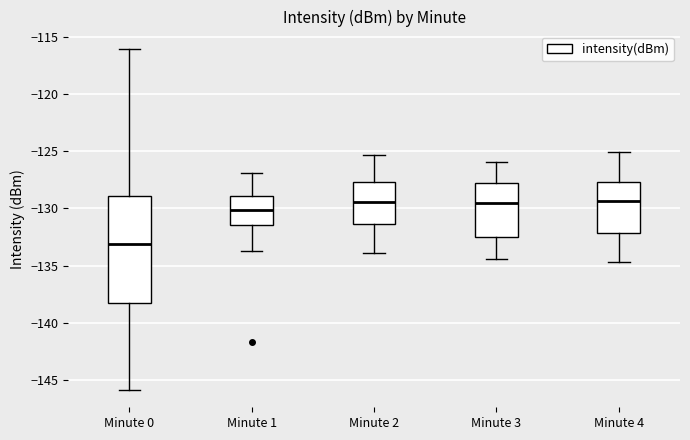

Which box is the tallest, from its lower edge to its upper edge?

Minute 0